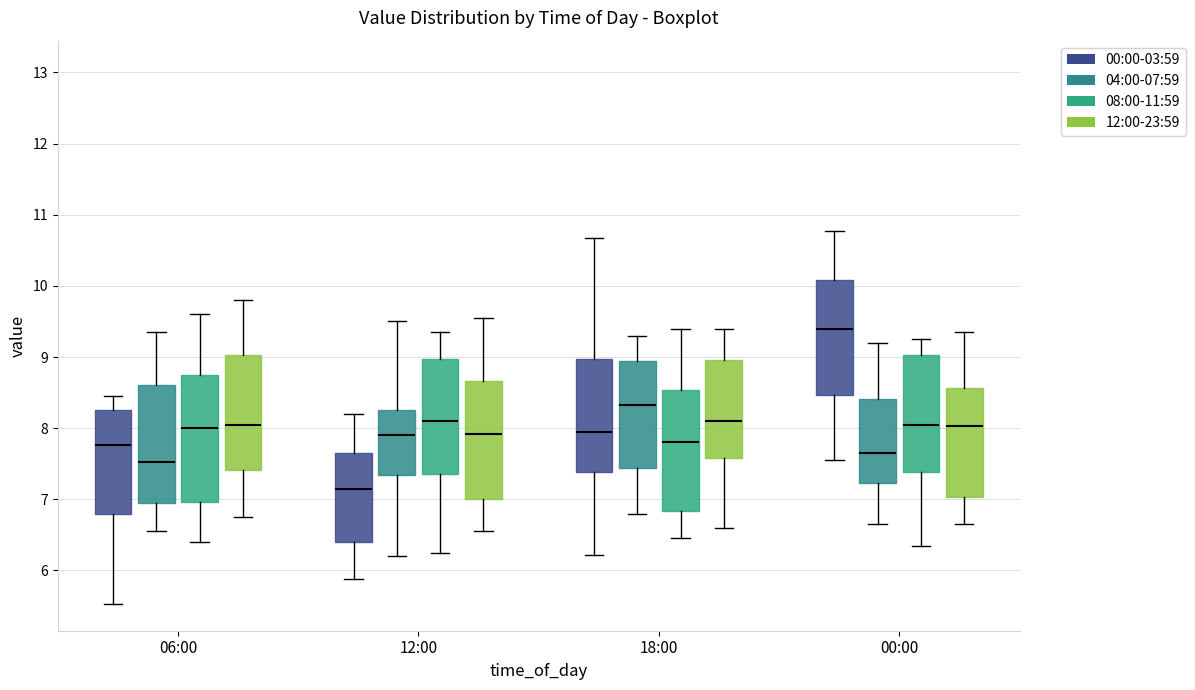

Reading left to right, read every box against the y-axis: the position of its median line, the range the box covers, and the ends of its whiskers. The values are not printed on the chart, so give them approximately, as read against the axis.

06:00 (00:00-03:59): median 7.8, box 6.8 to 8.3, whiskers 5.5 to 8.5
06:00 (04:00-07:59): median 7.5, box 7.0 to 8.6, whiskers 6.6 to 9.4
06:00 (08:00-11:59): median 8.0, box 7.0 to 8.8, whiskers 6.4 to 9.6
06:00 (12:00-23:59): median 8.1, box 7.4 to 9.0, whiskers 6.8 to 9.8
12:00 (00:00-03:59): median 7.1, box 6.4 to 7.7, whiskers 5.9 to 8.2
12:00 (04:00-07:59): median 7.9, box 7.3 to 8.3, whiskers 6.2 to 9.5
12:00 (08:00-11:59): median 8.1, box 7.4 to 9.0, whiskers 6.3 to 9.4
12:00 (12:00-23:59): median 7.9, box 7.0 to 8.7, whiskers 6.6 to 9.6
18:00 (00:00-03:59): median 7.9, box 7.4 to 9.0, whiskers 6.2 to 10.7
18:00 (04:00-07:59): median 8.3, box 7.4 to 8.9, whiskers 6.8 to 9.3
18:00 (08:00-11:59): median 7.8, box 6.8 to 8.5, whiskers 6.5 to 9.4
18:00 (12:00-23:59): median 8.1, box 7.6 to 9.0, whiskers 6.6 to 9.4
00:00 (00:00-03:59): median 9.4, box 8.5 to 10.1, whiskers 7.6 to 10.8
00:00 (04:00-07:59): median 7.7, box 7.2 to 8.4, whiskers 6.7 to 9.2
00:00 (08:00-11:59): median 8.1, box 7.4 to 9.0, whiskers 6.4 to 9.3
00:00 (12:00-23:59): median 8.0, box 7.0 to 8.6, whiskers 6.7 to 9.4